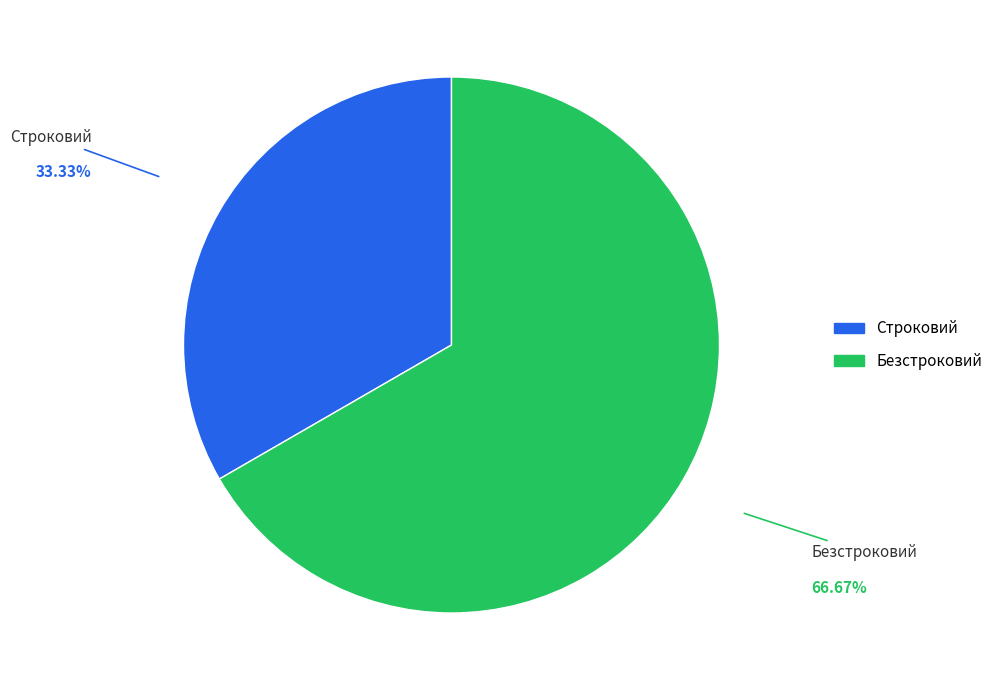

How many segments does this pie chart have?

2